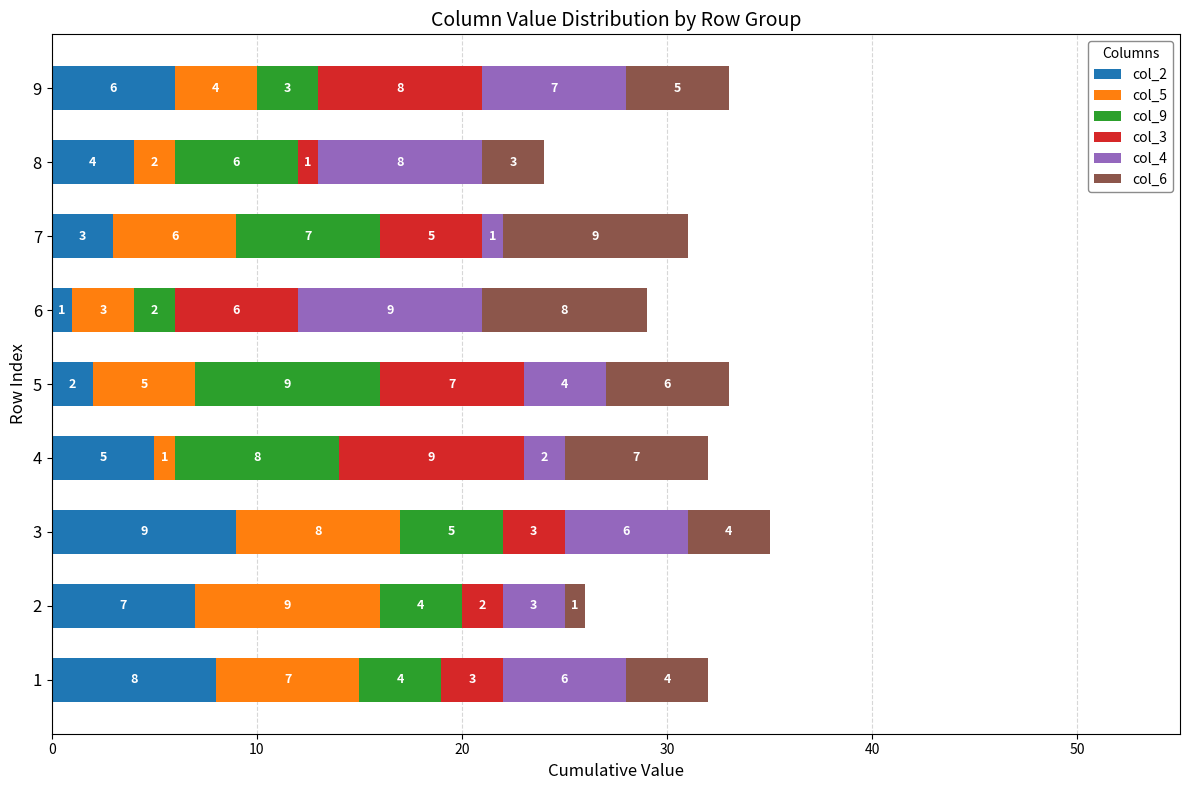

True or false: col_2 has a value of 8 at 1.

True